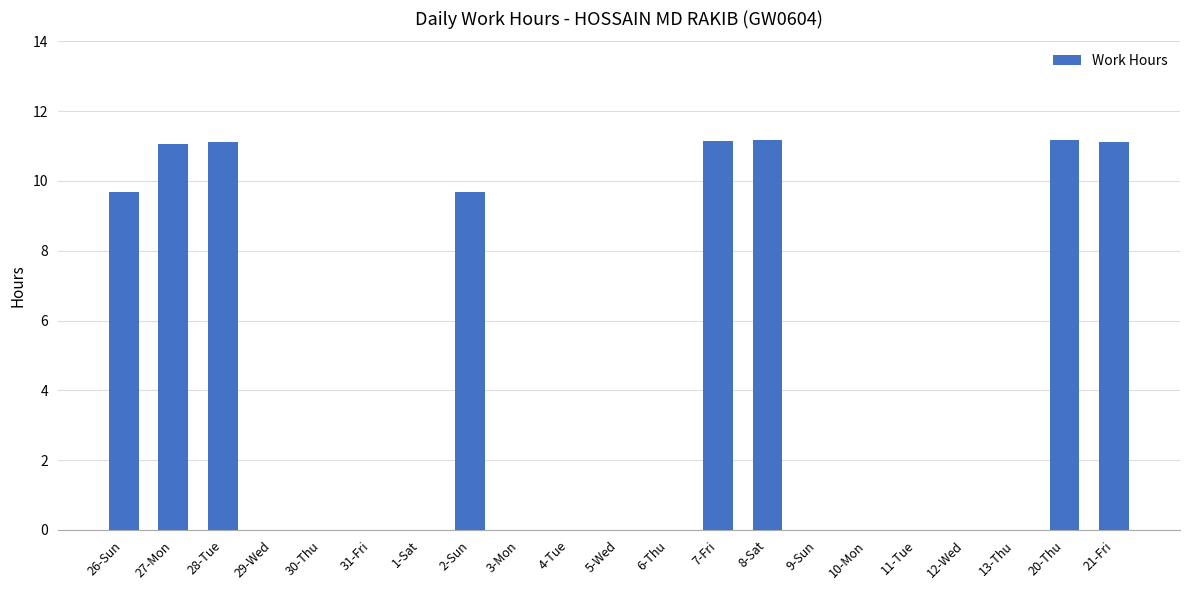

The value at 10-Mon is 6.8. True or false?

False